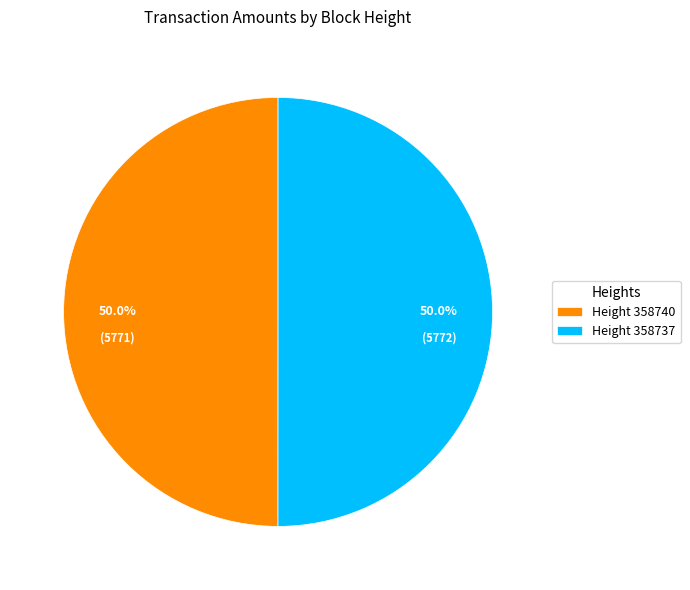

What percentage do Height 358737 and Height 358740 together represent?

100.0%